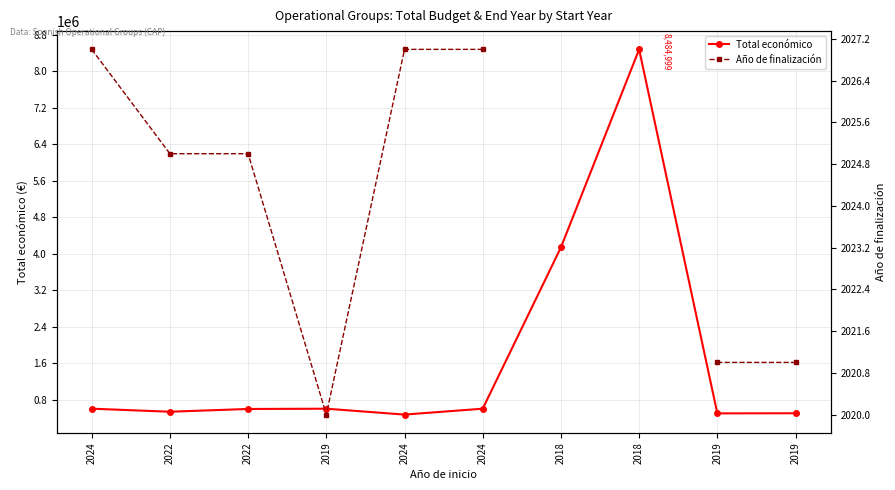

Where is Total económico nearest to the value 4477837?

2018